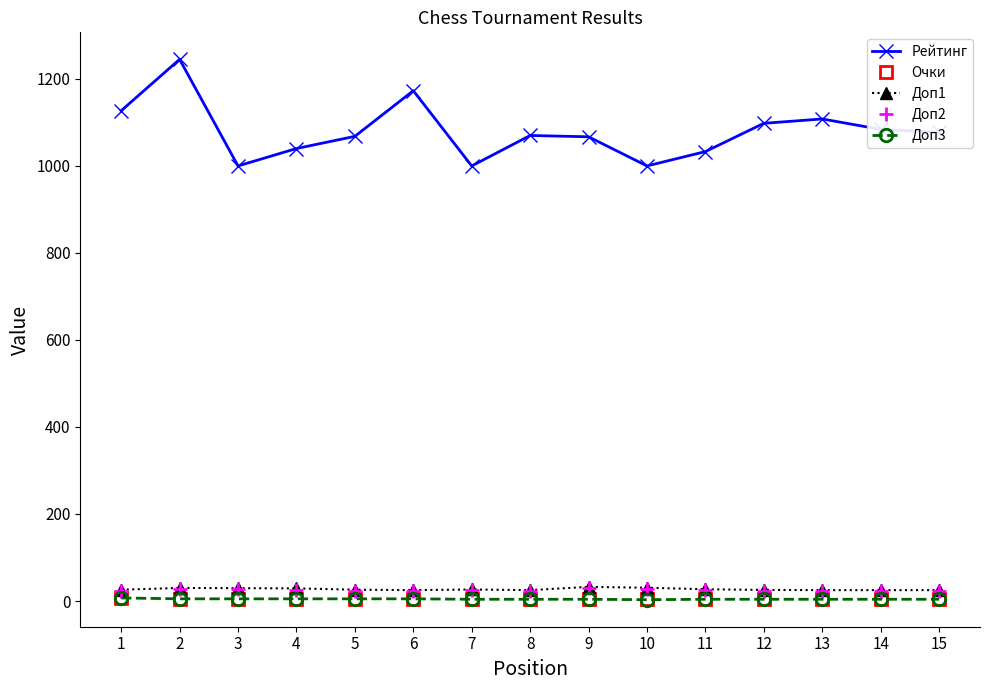

True or false: Доп2 and Рейтинг intersect in this chart.

False